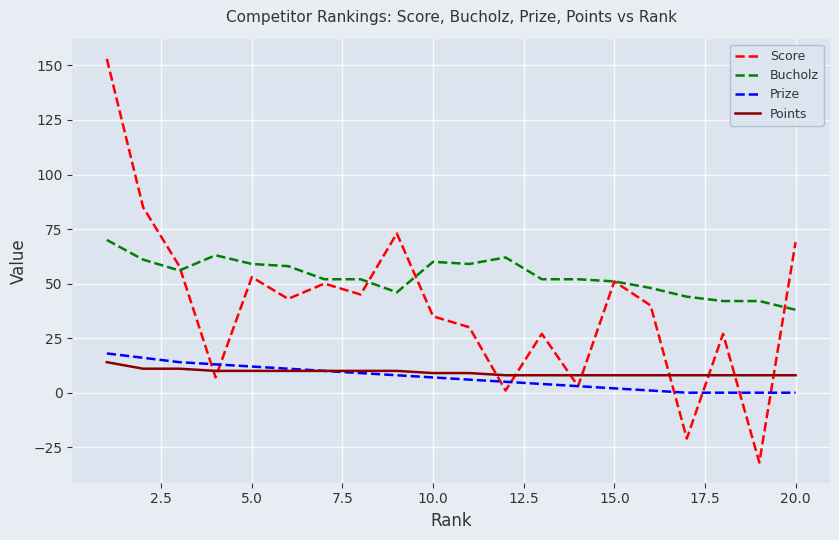

Which series has the largest total across all categories?

Bucholz